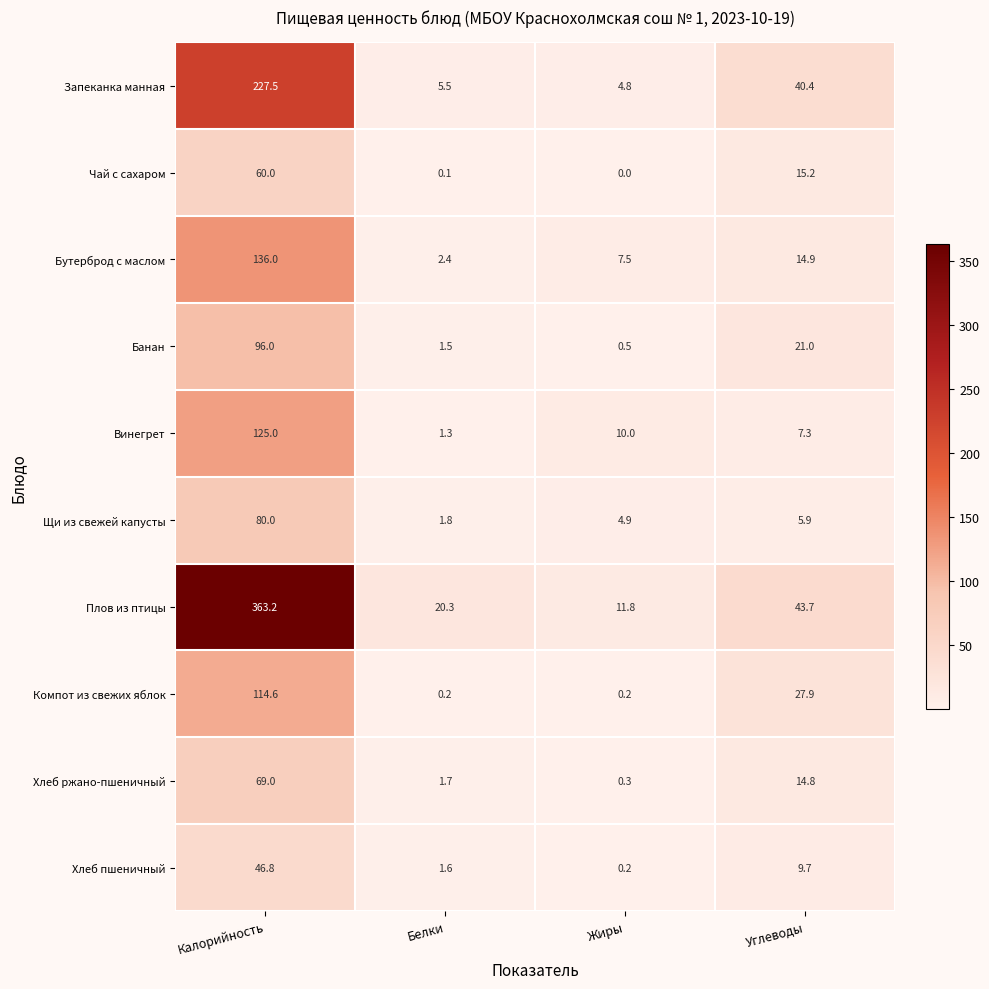

The Щи из свежей капусты series shows 80.0 at Калорийность. True or false?

True